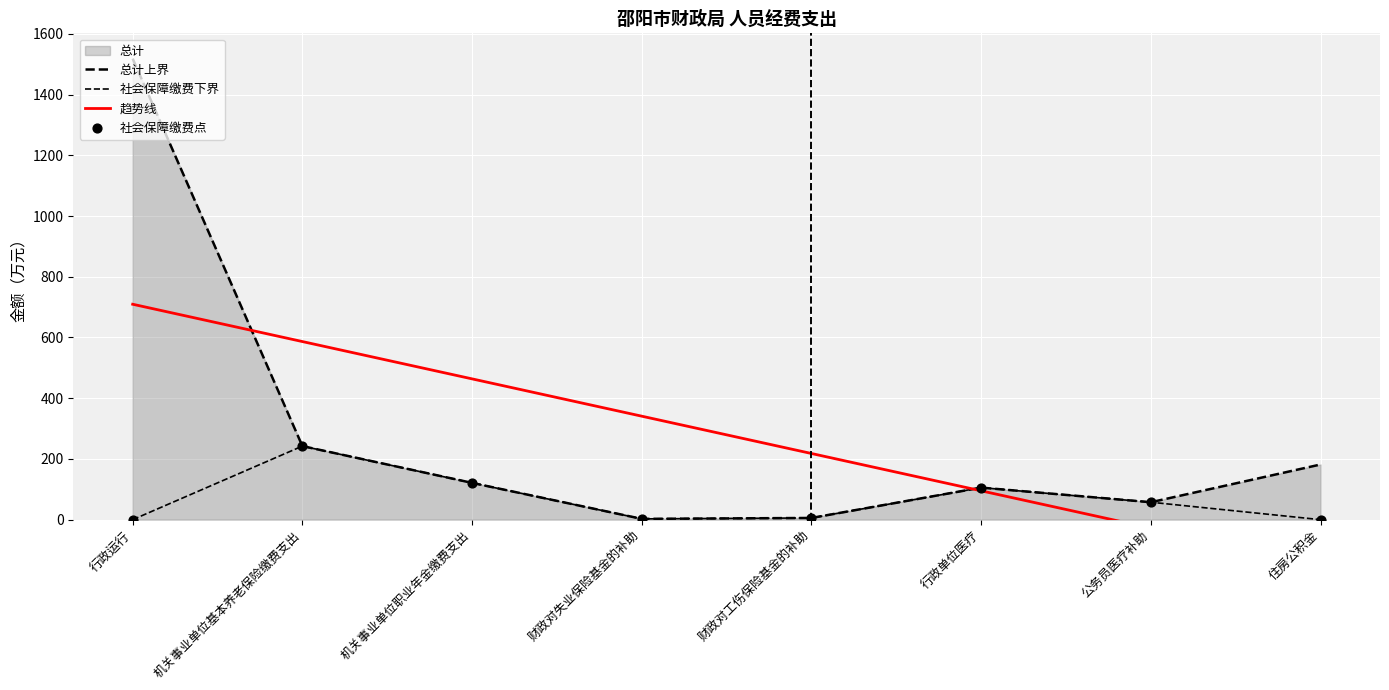

Which series contains the lowest Y value?

社会保障缴费